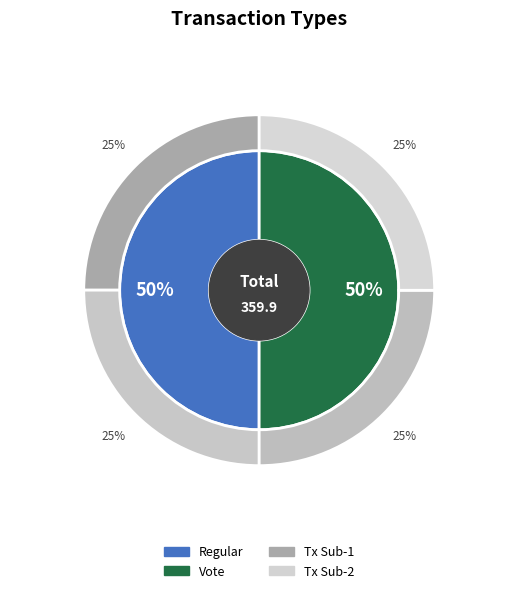

Which slice is the largest?

Vote